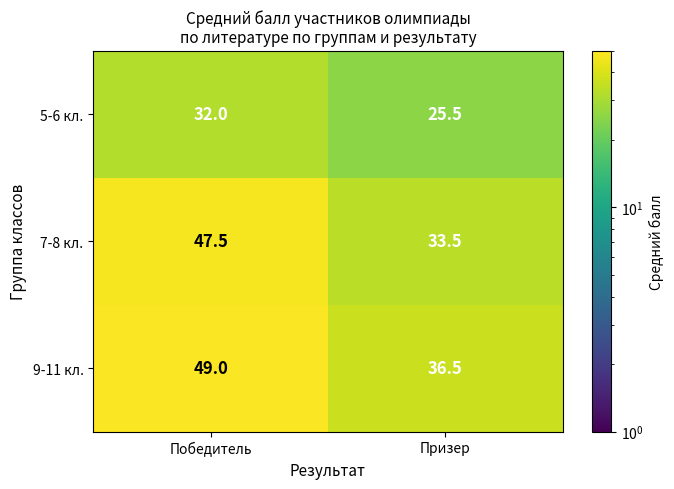

Which label corresponds to the smallest value in the chart?

Призер